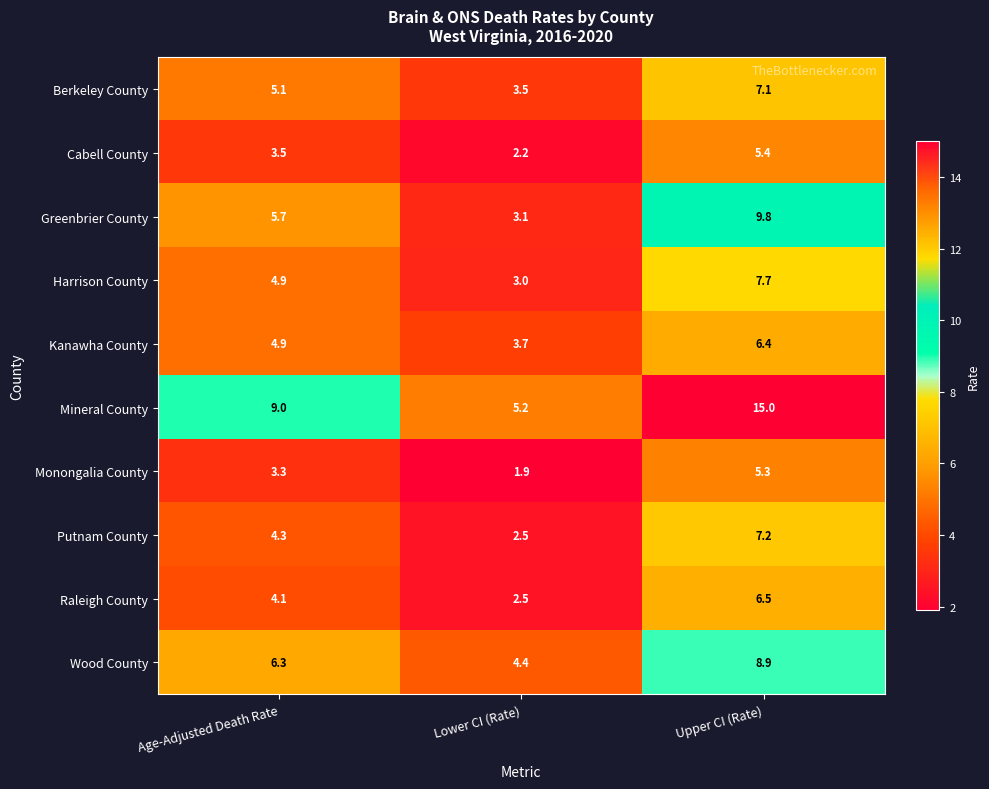

Is it true that Kanawha County equals 5.2 at Lower CI (Rate)?

False